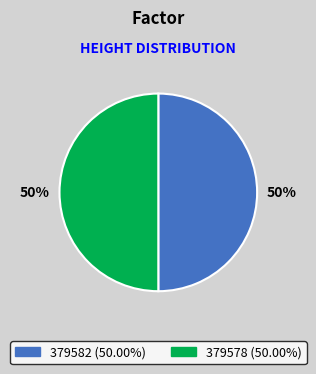

How many segments does this pie chart have?

2